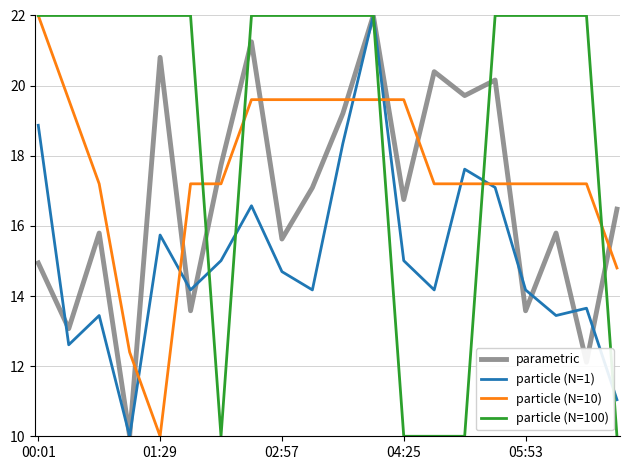

What is the average value of the particle (N=1) series?

15.1